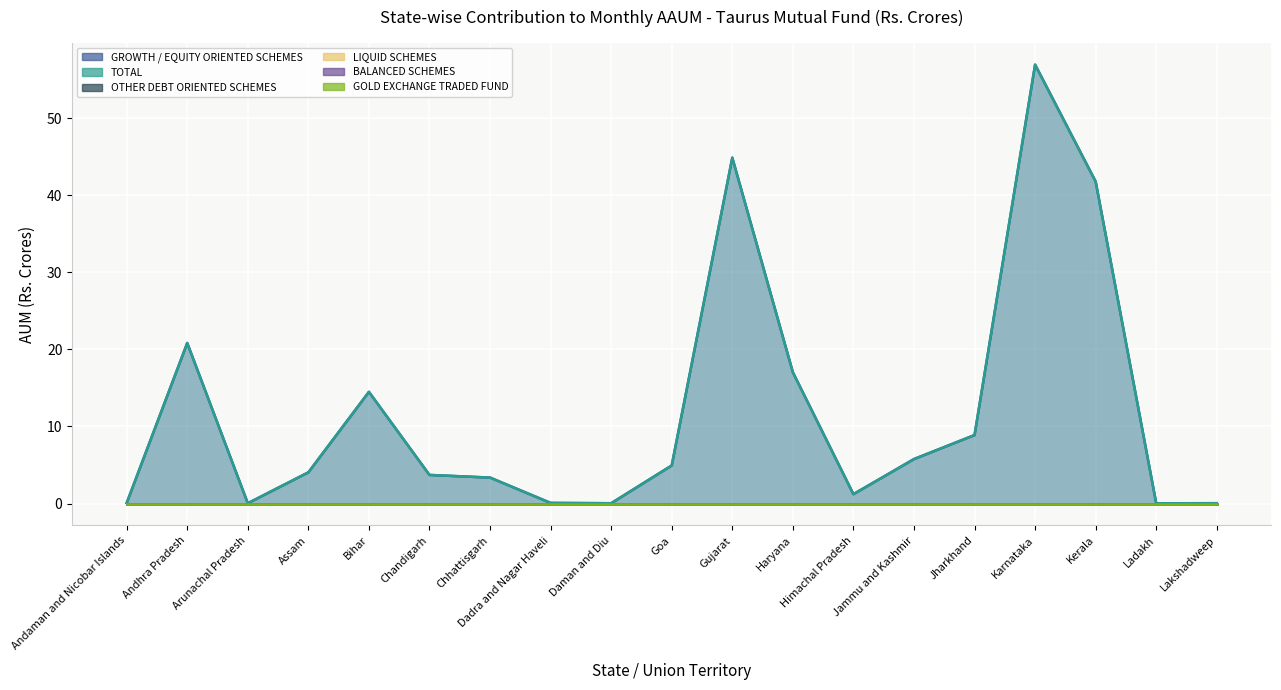

What is the sum of all GROWTH / EQUITY ORIENTED SCHEMES values?

228.2